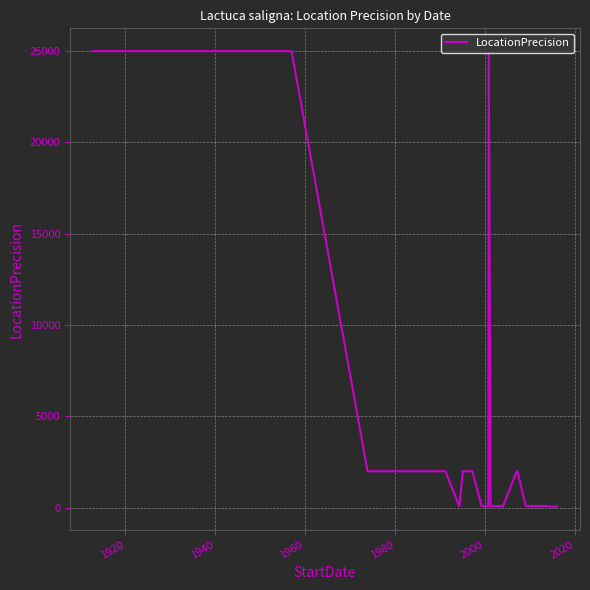

What is the maximum value shown in the chart?

25000